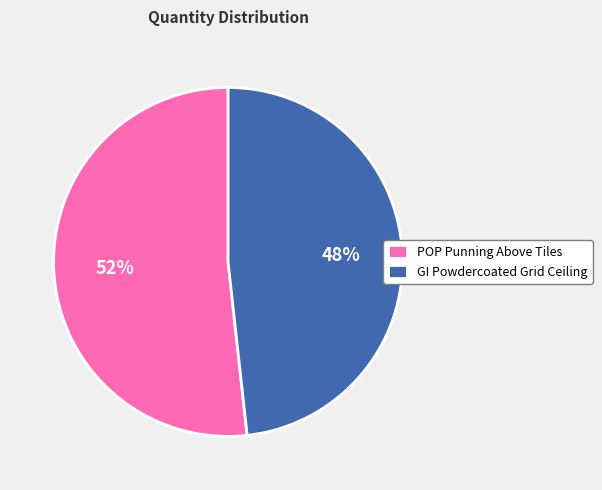

How many segments does this pie chart have?

2